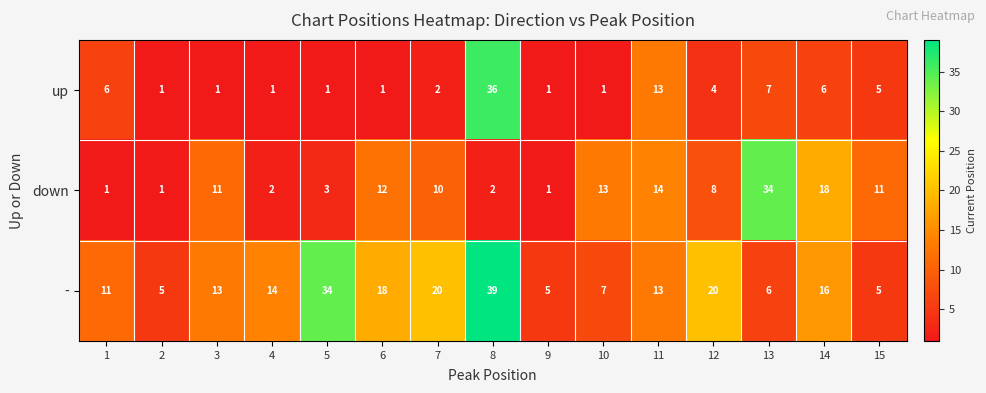

At 6, list the series in order from largest to smallest.

-, down, up